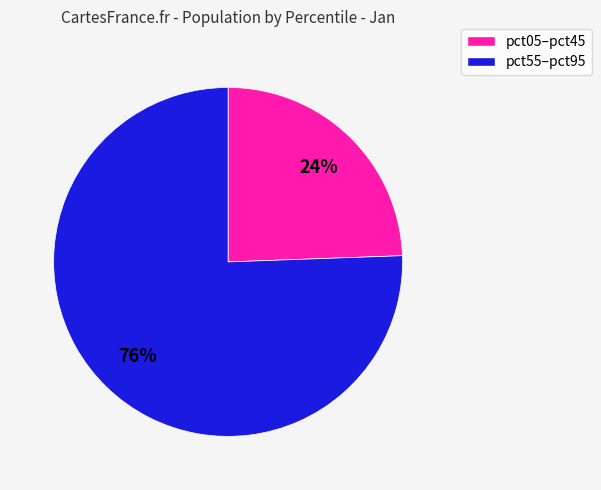

To the nearest percent, what is the average slice percentage?

50%